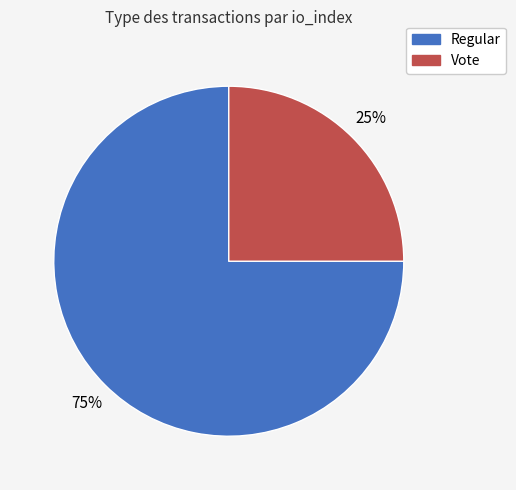

Count the number of slices in the pie.

2